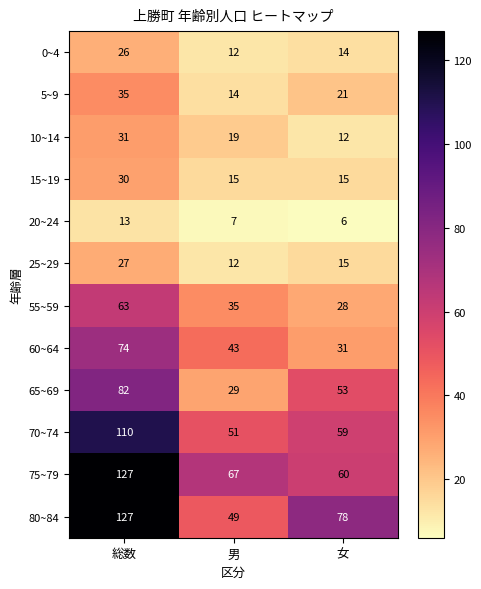

What is the spread (max minus min) of values at 女?

72